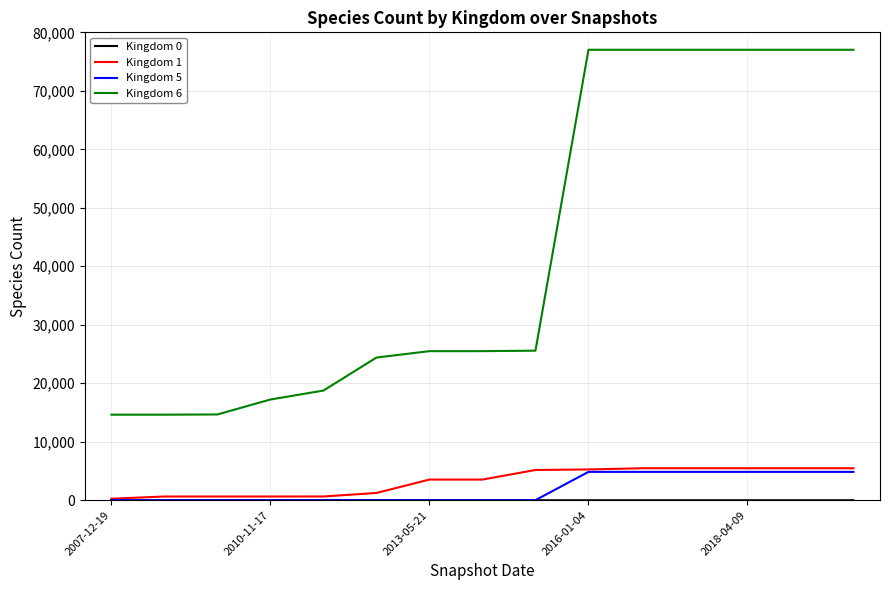

True or false: Kingdom 5 and Kingdom 6 intersect in this chart.

False